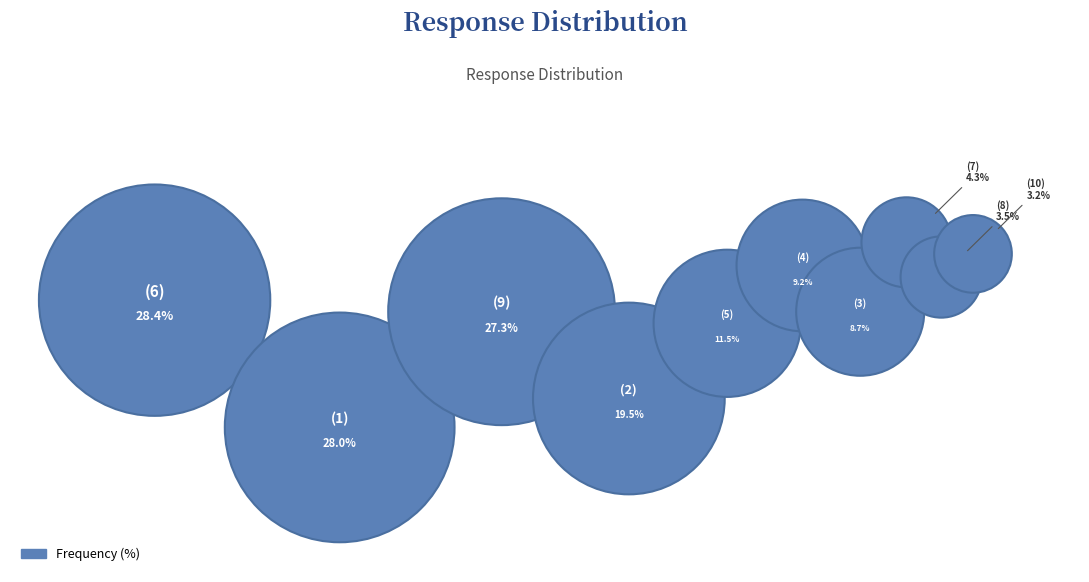

What is the ratio of the value at (4) to the value at (10)?

2.9